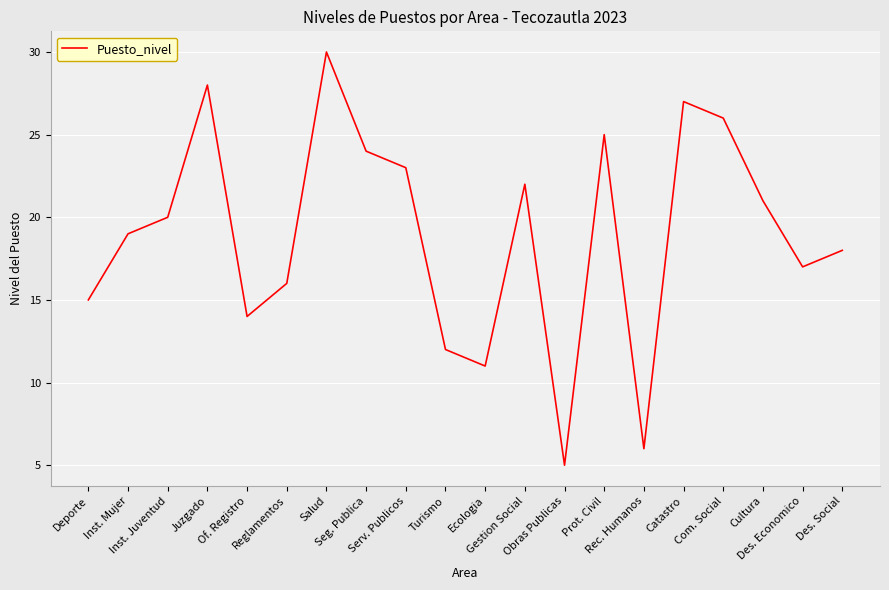

What is the maximum value shown in the chart?

30